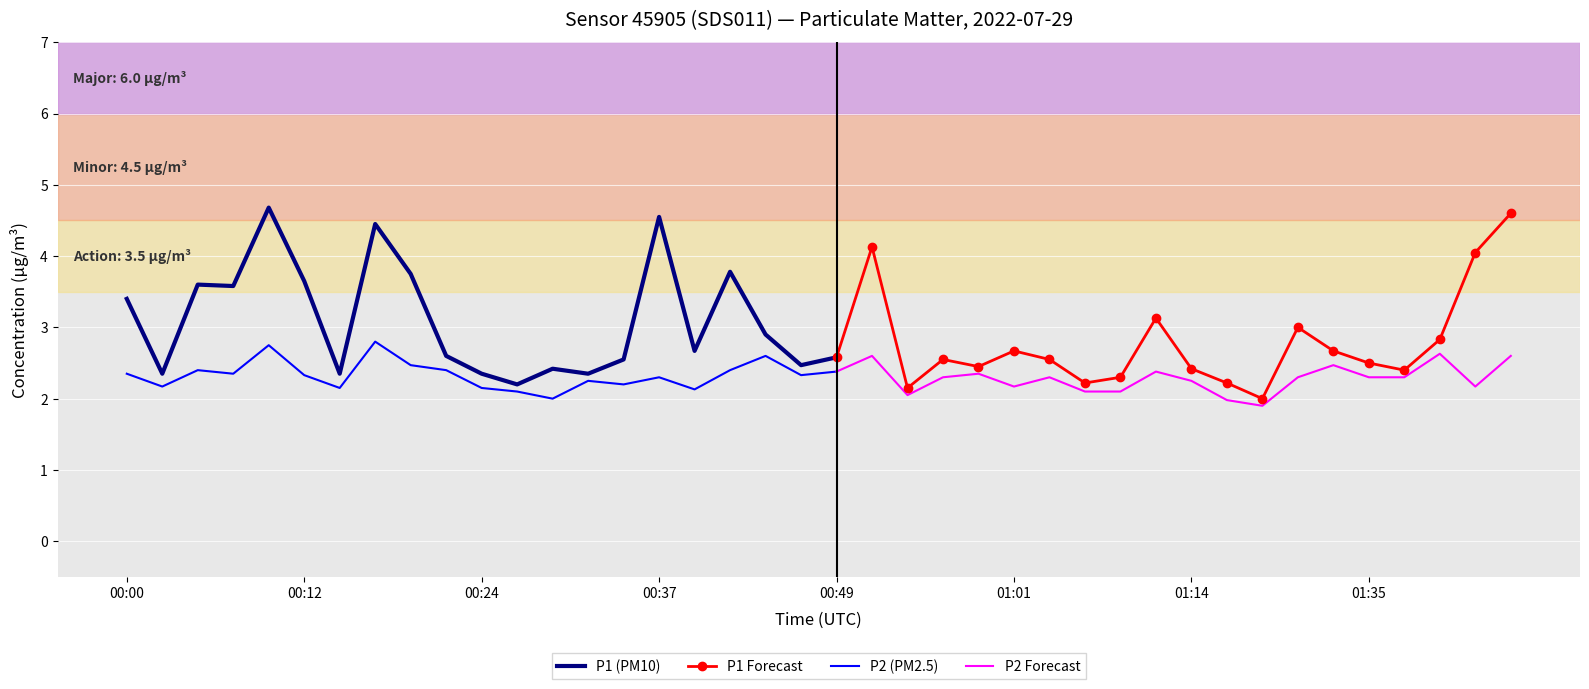

What is the sum of all P2 values?

92.3